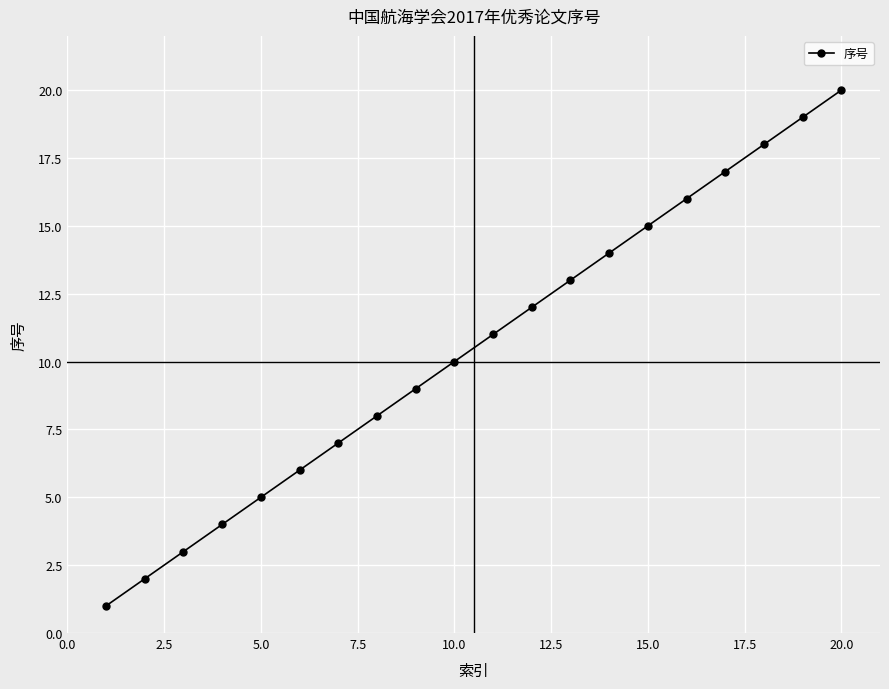

True or false: there are more than 2 points higher than both neighbors.

False